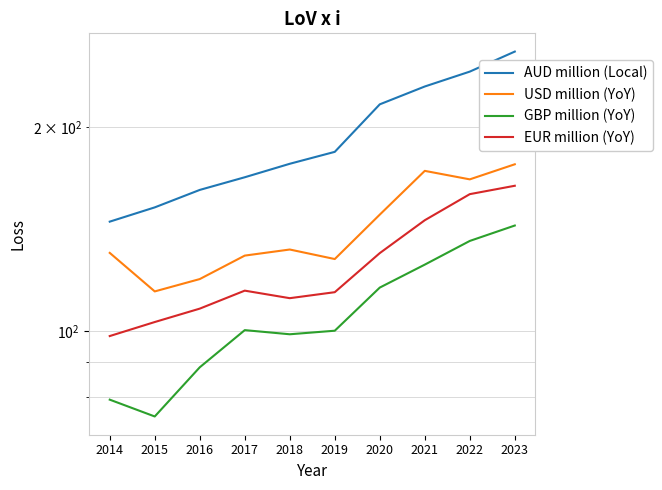

What is the total value across all series at 2016?

477.1